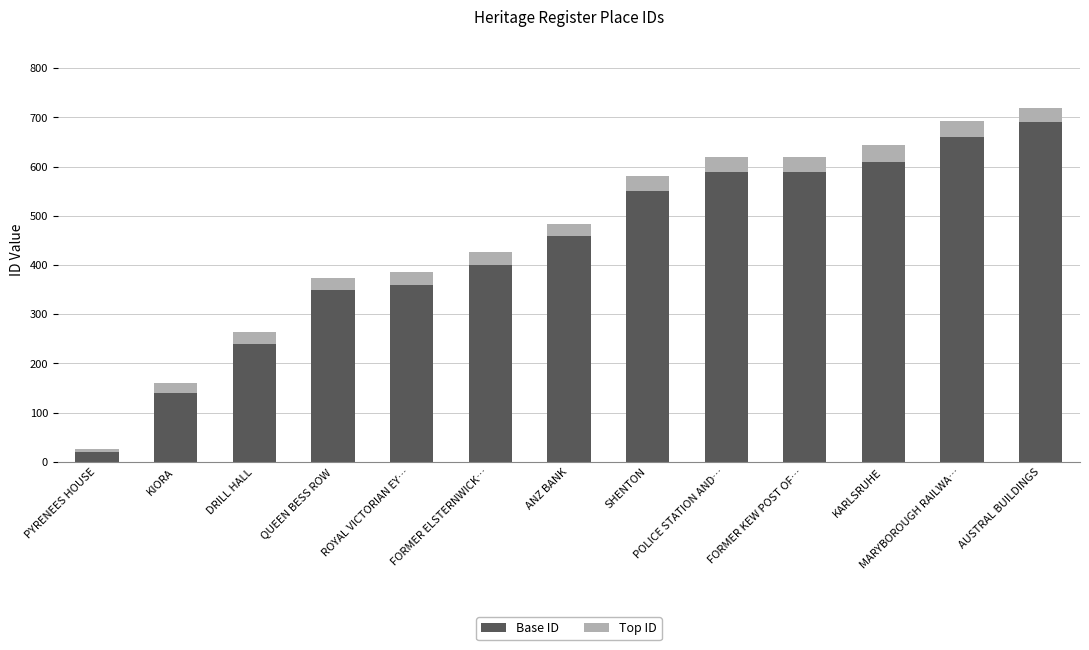

What is the total value across all series at KIORA?

161